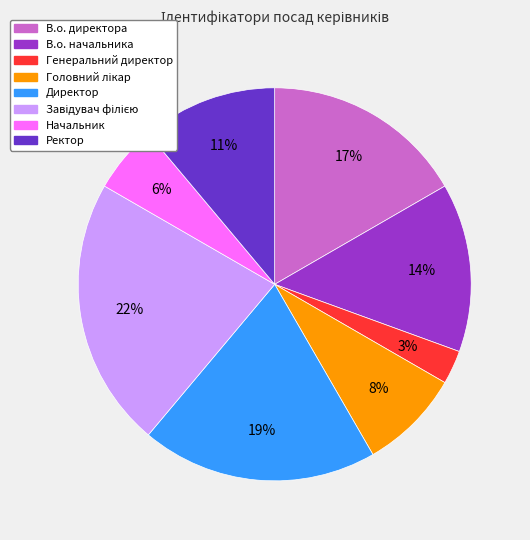

How many segments does this pie chart have?

8